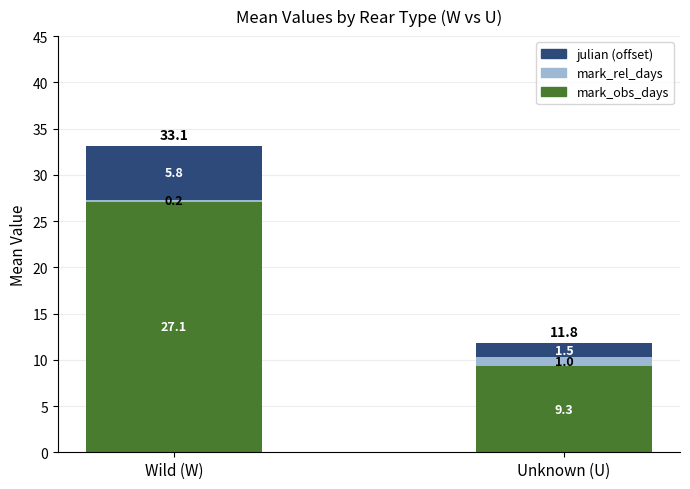

List the labels in order of mark_obs_days value, smallest first.

Unknown (U), Wild (W)